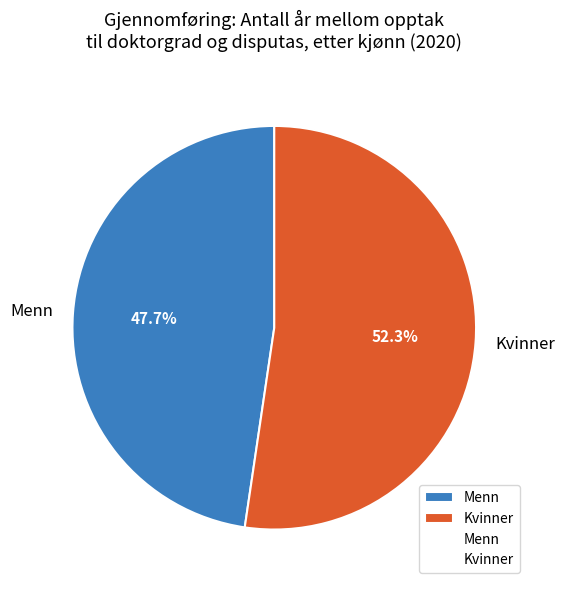

To the nearest percent, what percentage of the pie is Kvinner?

52%